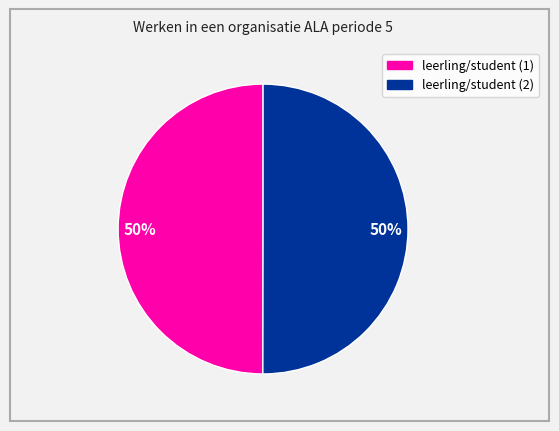

To the nearest percent, what is the average slice percentage?

50%